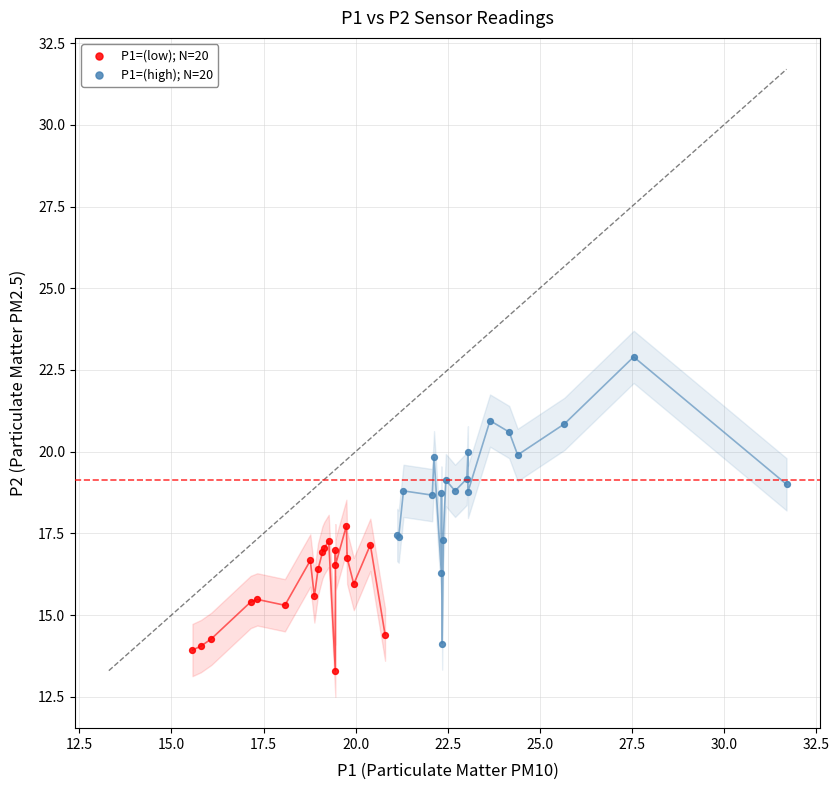

Which series reaches the maximum Y coordinate?

P1=(high); N=20